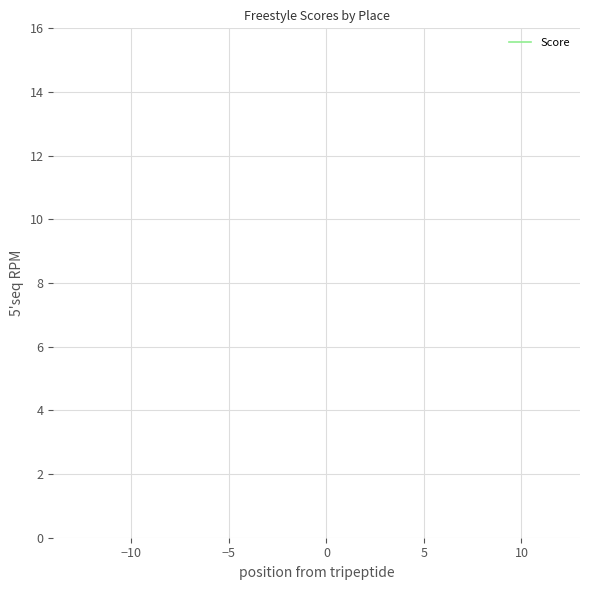

Does the chart have visible grid lines?

Yes